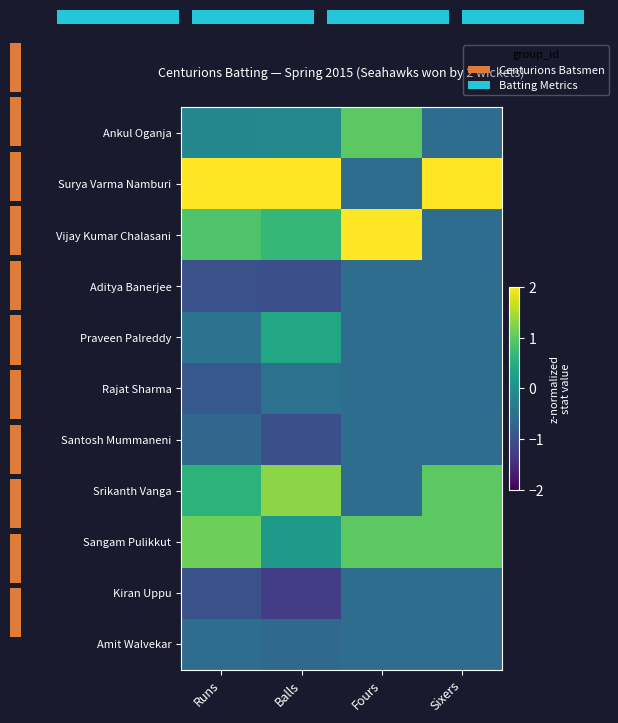

Which series has the largest total across all categories?

Surya Varma Namburi